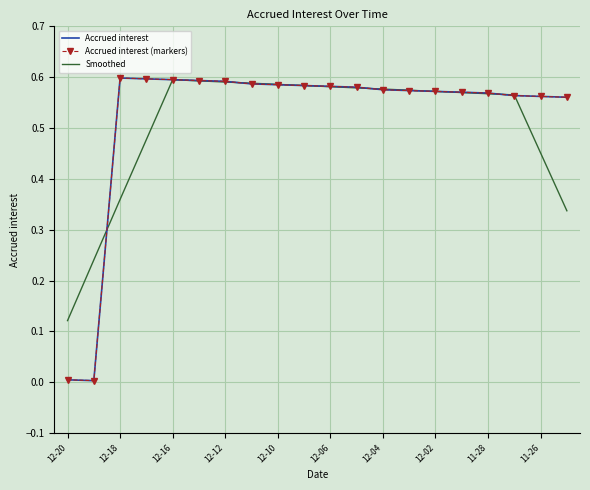

Which series has the largest range (max minus min)?

Accrued interest